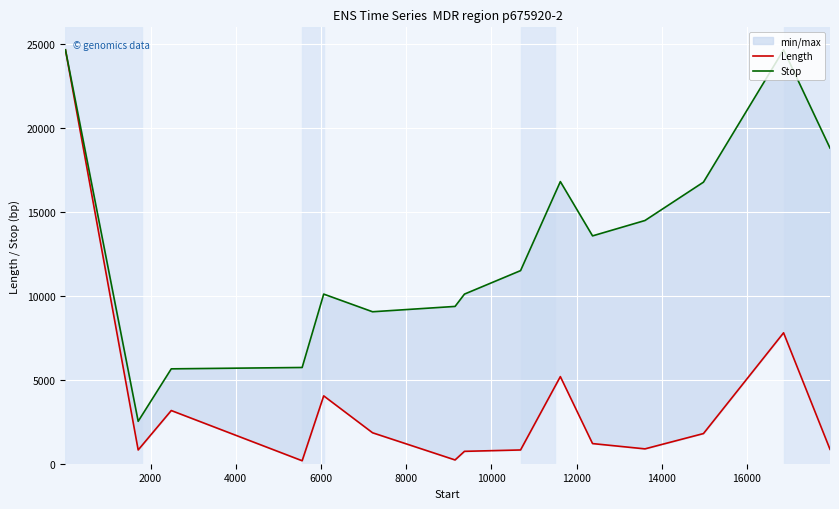

List the series in order of their peak value, lowest first.

Length, Stop